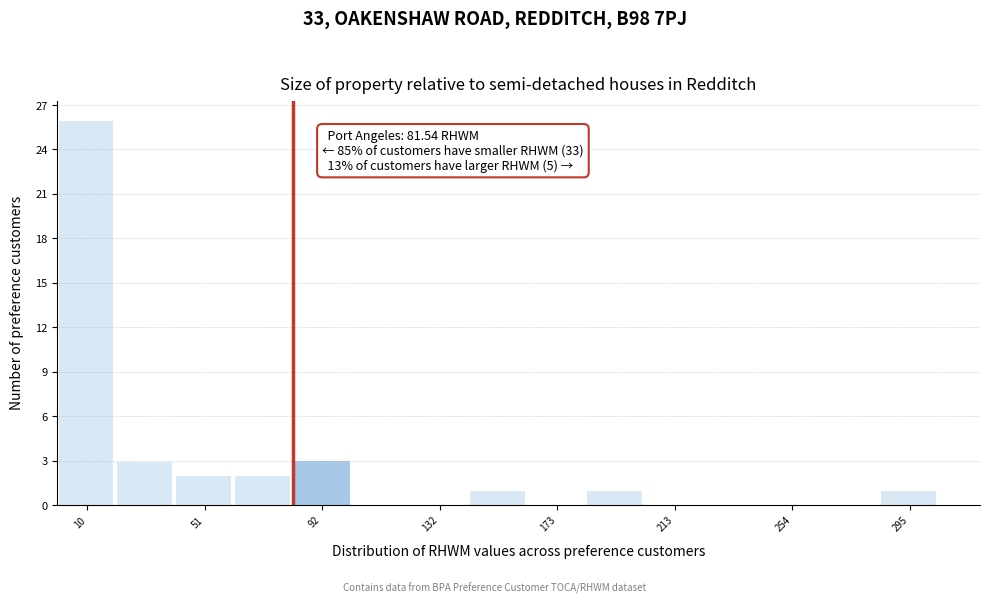

Over which range of the x-axis is the bar tallest?

0 to 20